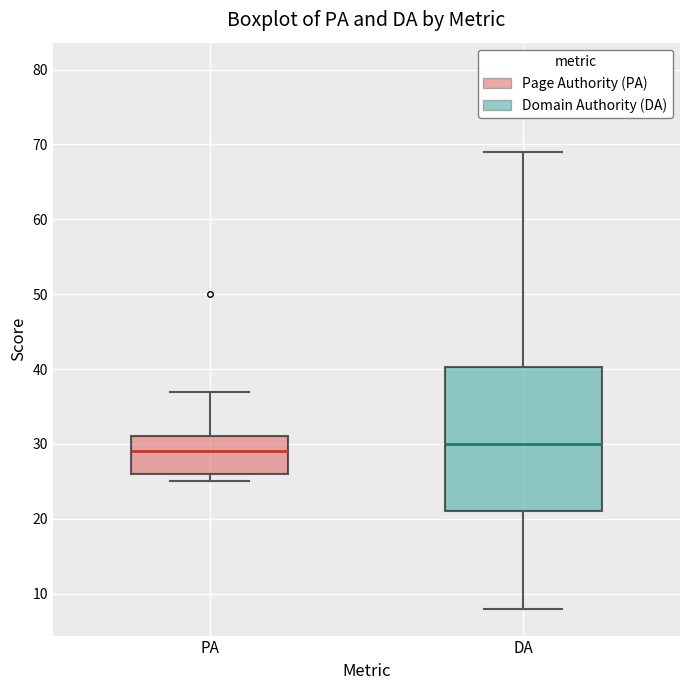

Which box has the lowest median line?

PA